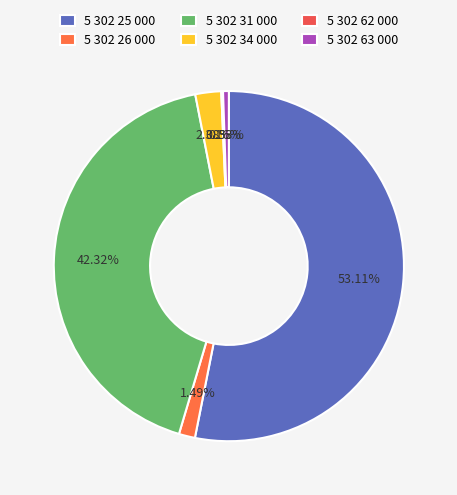

Rank the categories by value from highest to lowest.

5 302 25 000, 5 302 31 000, 5 302 34 000, 5 302 26 000, 5 302 63 000, 5 302 62 000